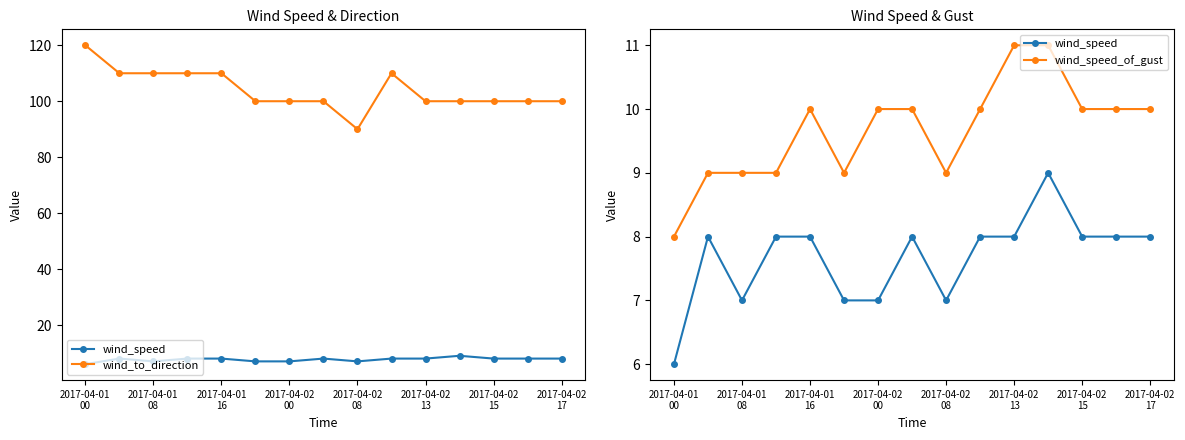

In wind_speed_of_gust, how many points are higher than both neighbors (excluding endpoints)?

1